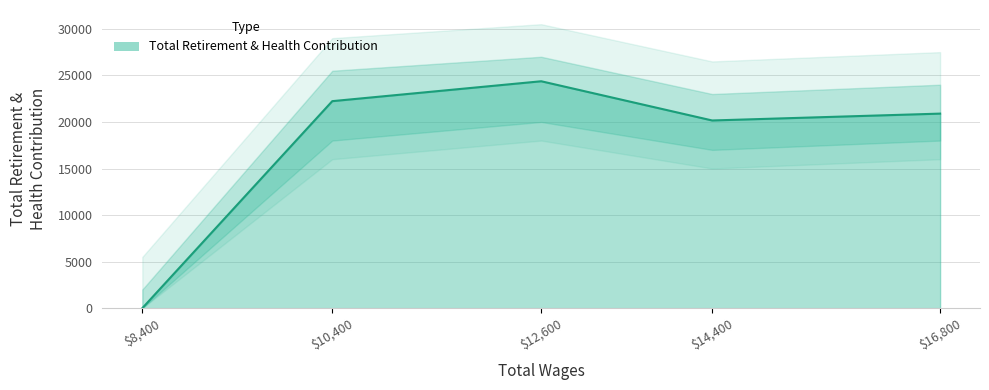

What is the value of the 2nd point from the left?

22234